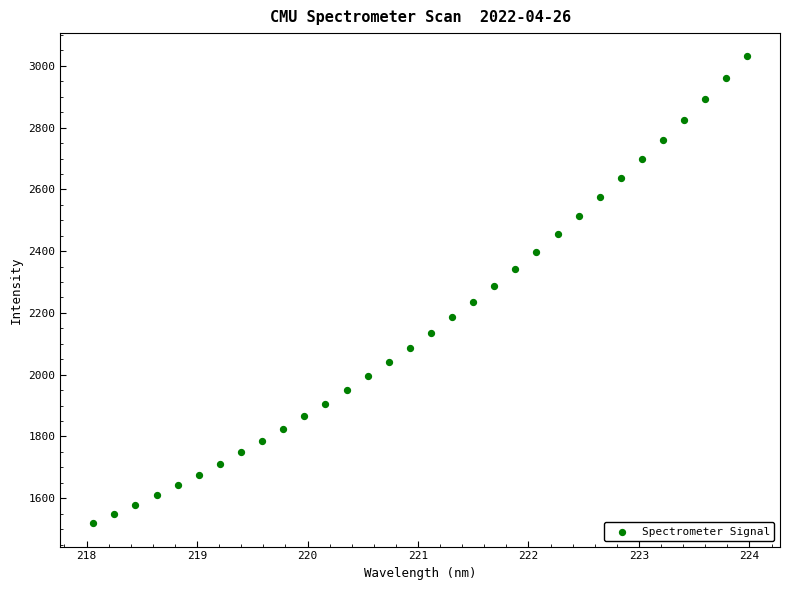

What is the range of Y values (max minus min)?

1511.8